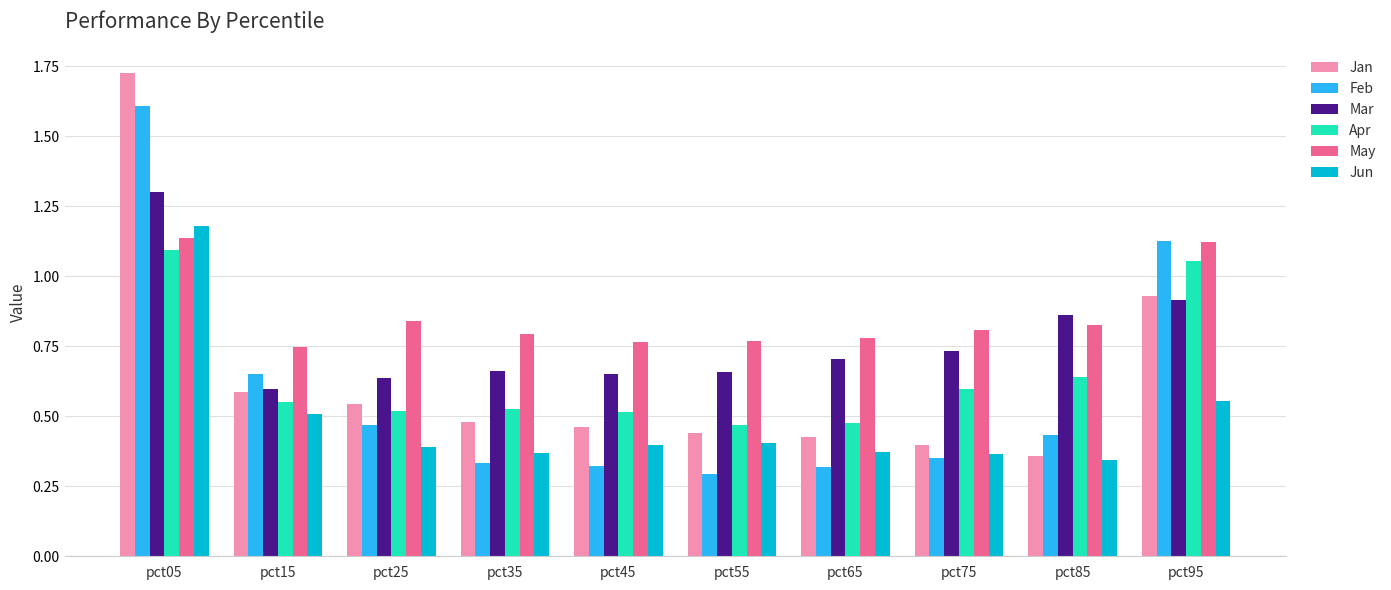

How many Mar values are between 0 and 1?

9